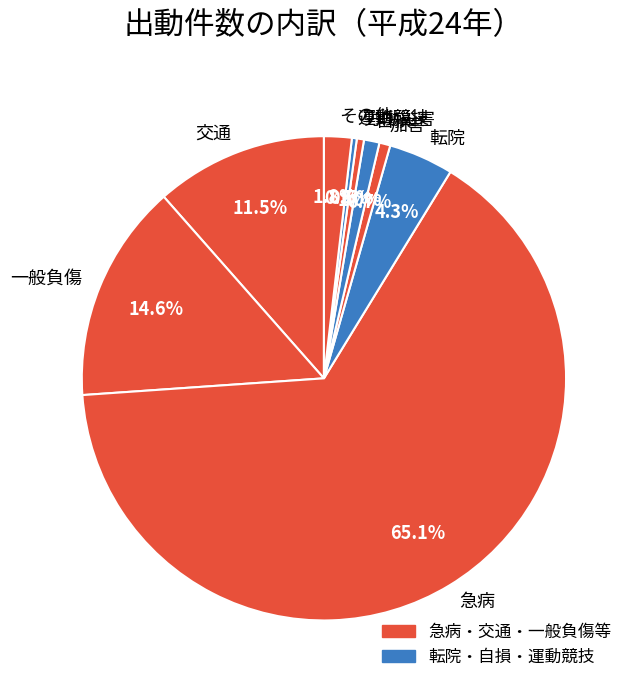

Combined, do 労働災害 and その他 account for over 50%?

No